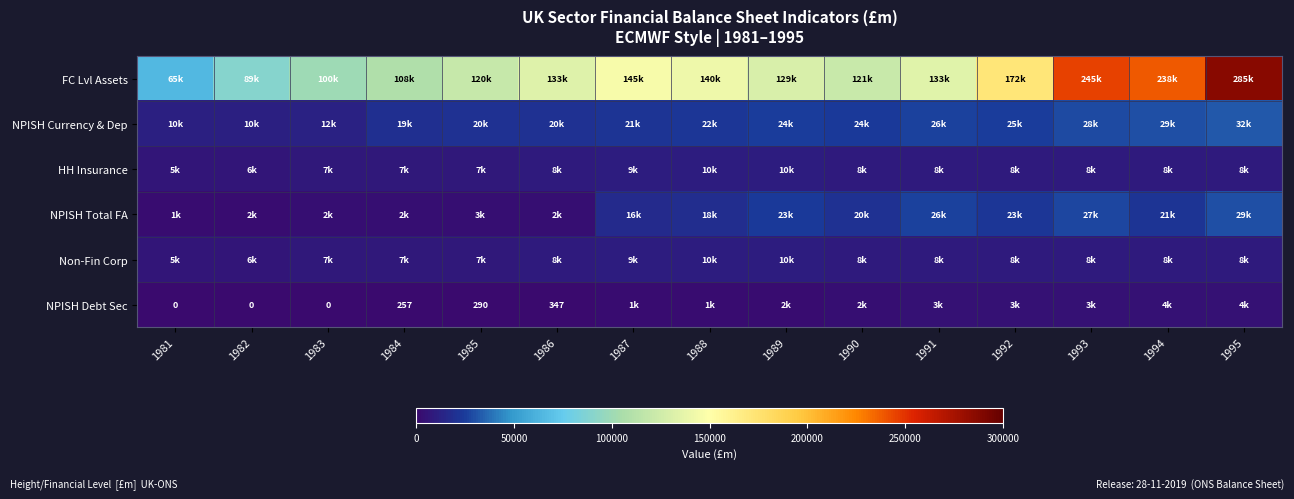

At which label does Non-Fin Corp reach its minimum?

1981